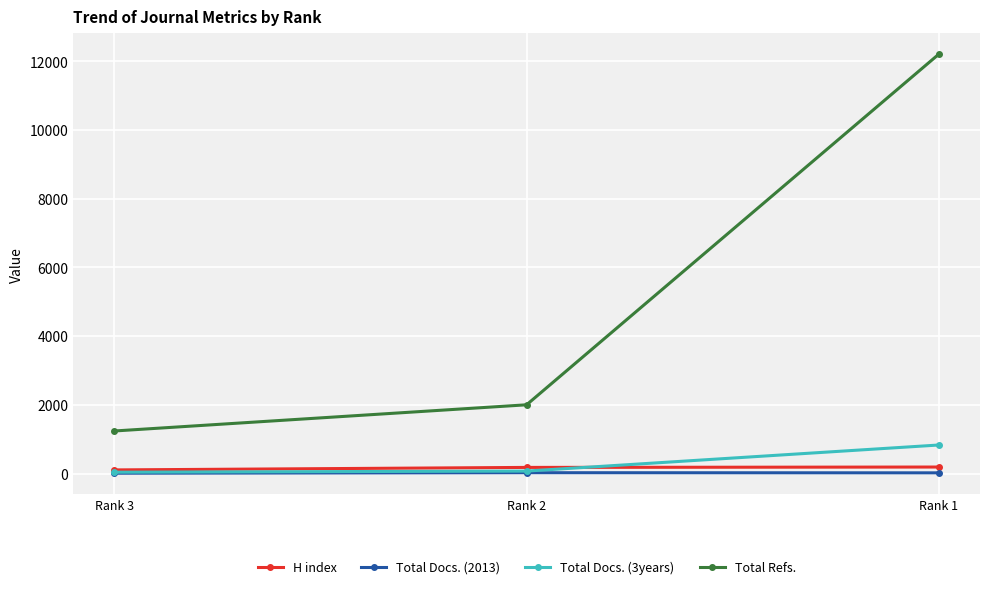

Does the chart have visible grid lines?

Yes